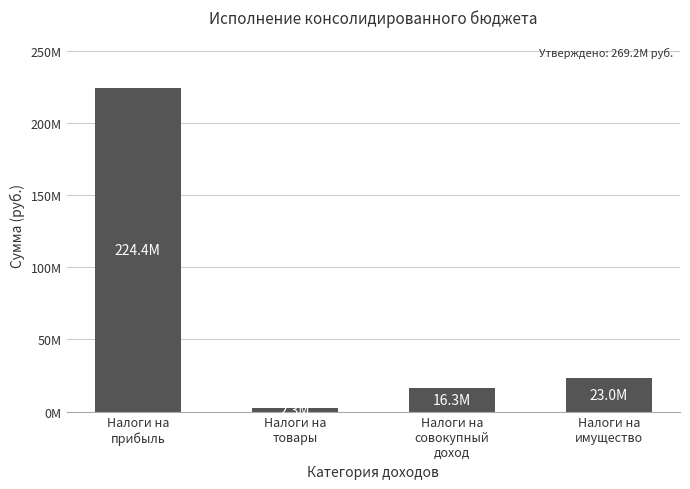

Are the bars horizontal?

No